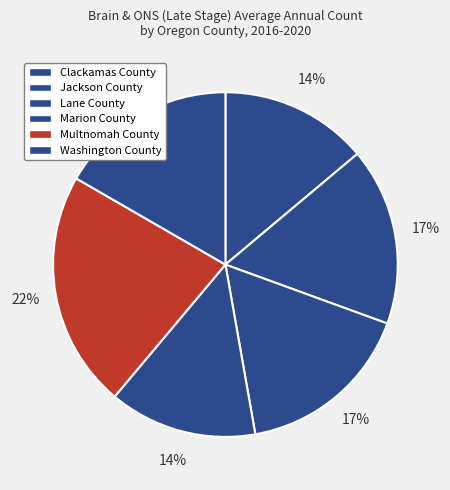

Does Washington County represent more than half of the total?

No